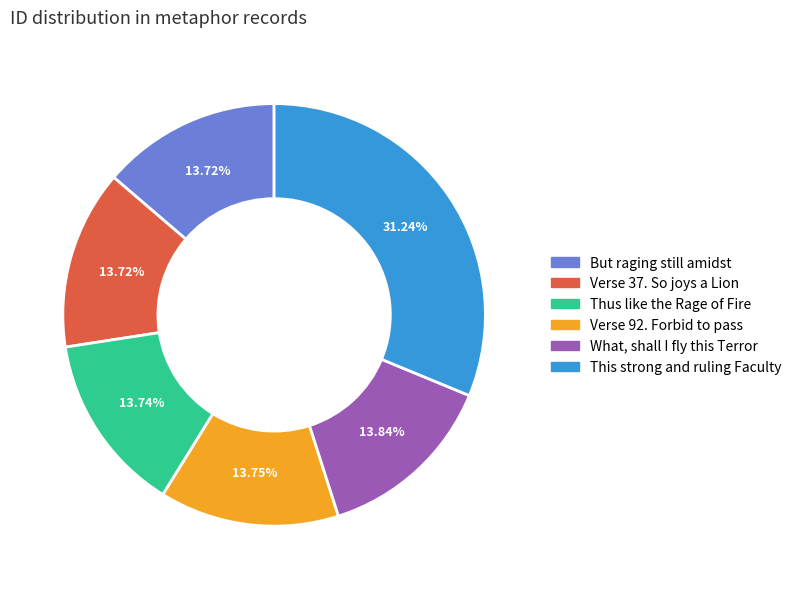

Combined, do Verse 92. Forbid to pass and This strong and ruling Faculty account for over 50%?

No